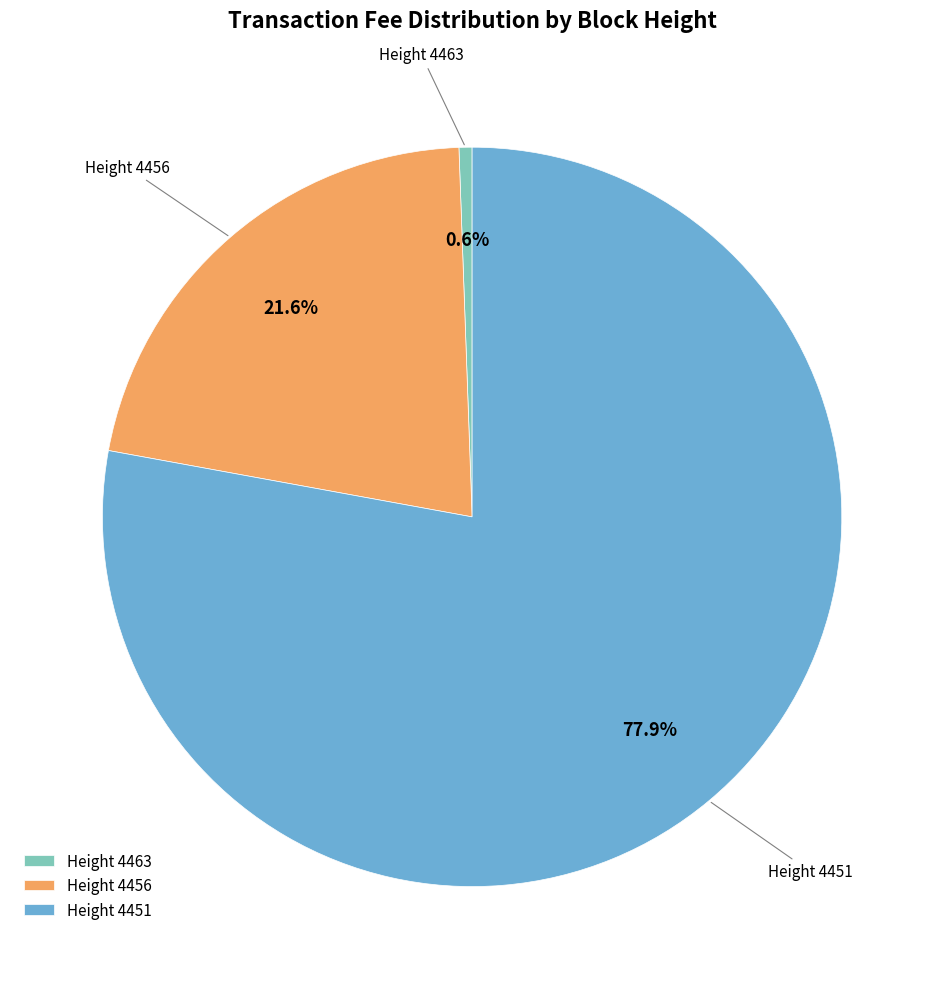

What portion of the pie excludes Height 4456?

78.4%